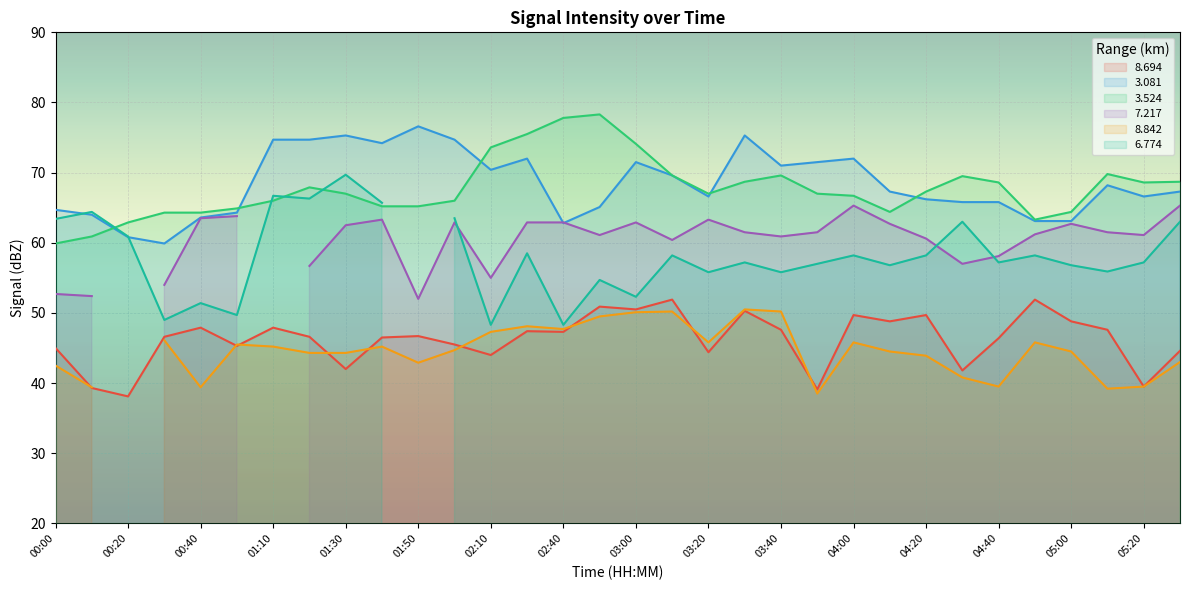

What is the maximum value for 3.081?

76.6